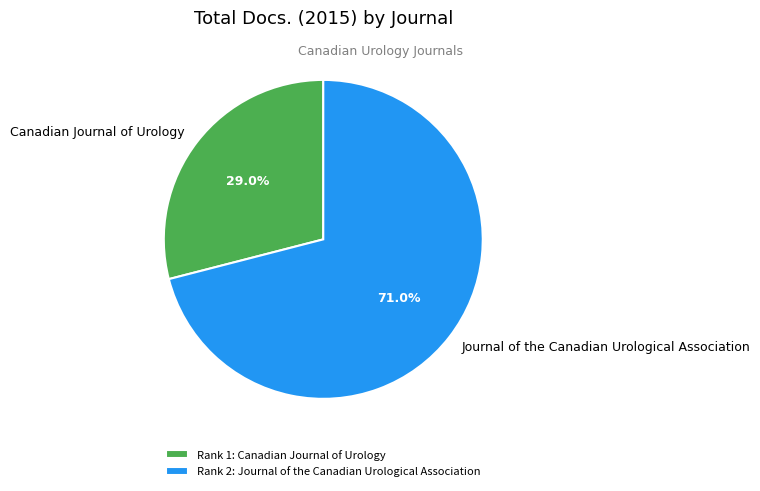

True or false: Canadian Journal of Urology accounts for 15% of the total.

False